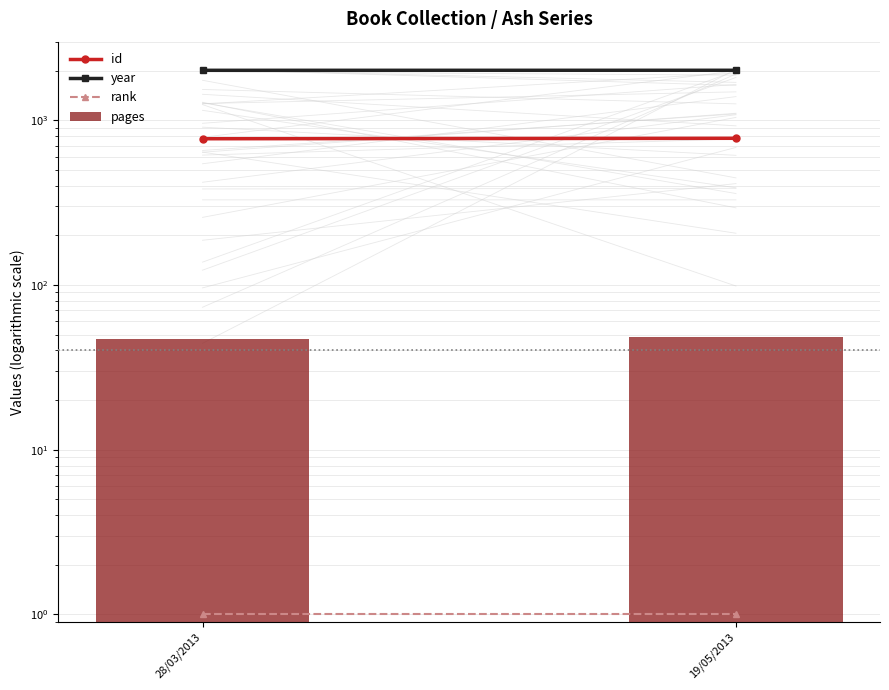

Is it true that year equals 996 at 28/03/2013?

False